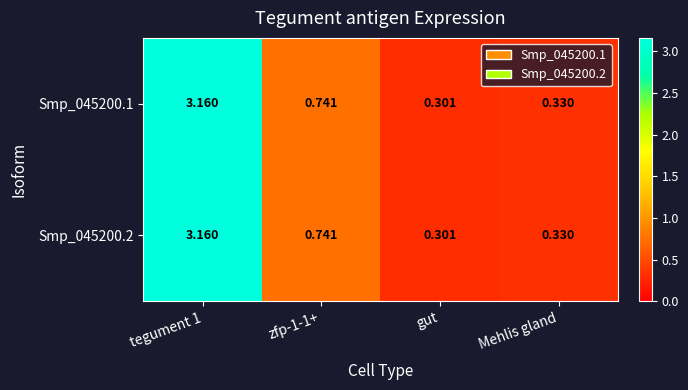

Which category has the lowest value in the Smp_045200.2 series?

gut